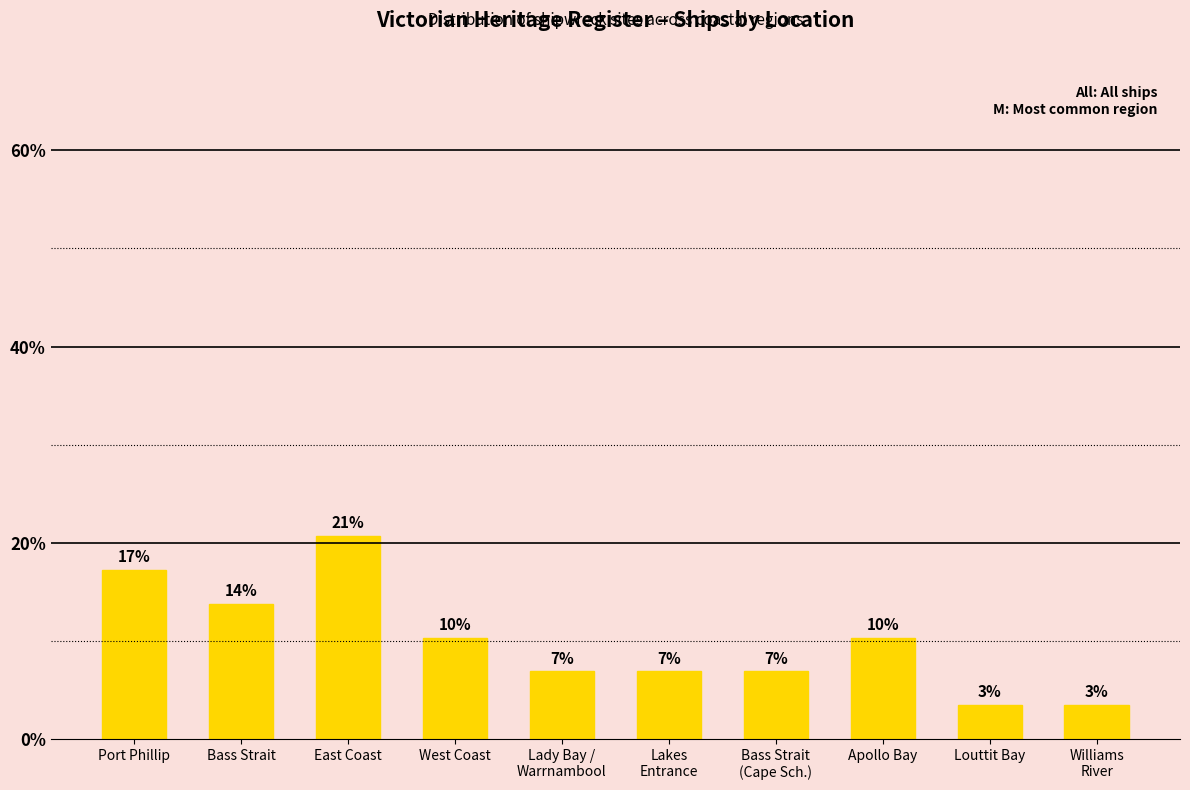

How many bars are there in total?

10